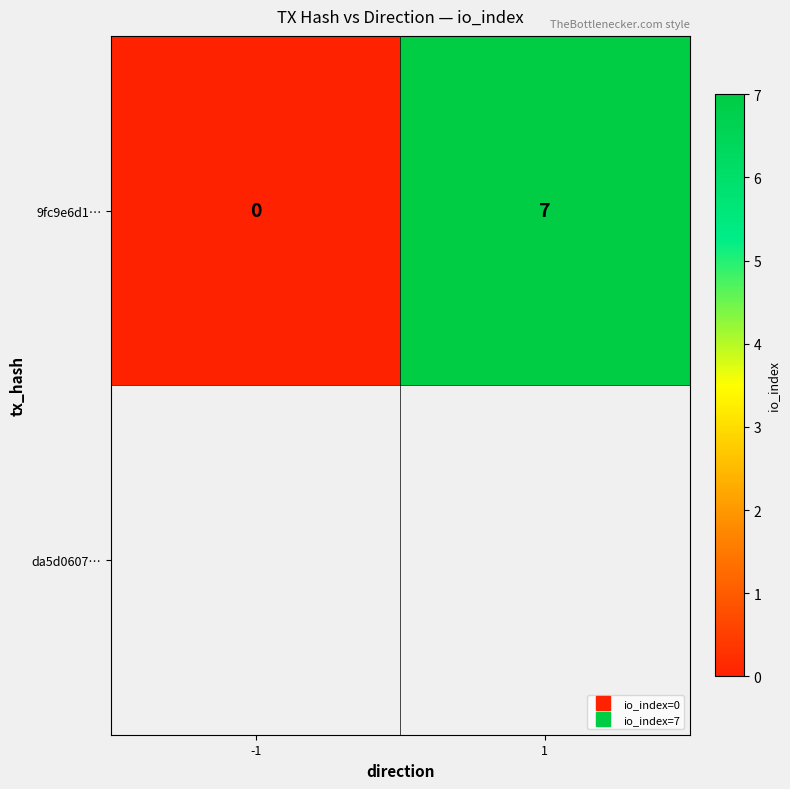

List the labels in order of 9fc9e6d1… value, smallest first.

-1, 1